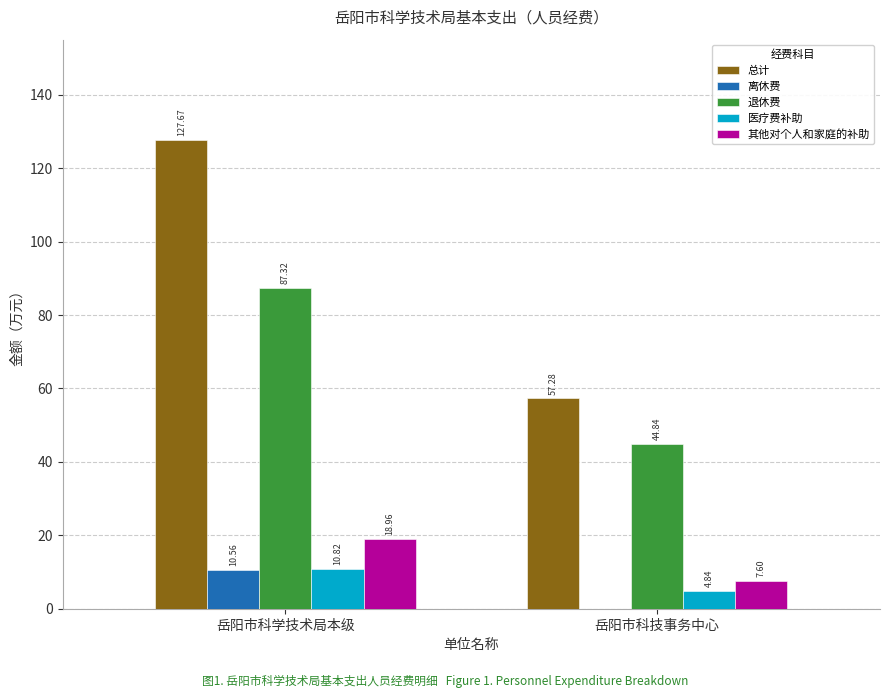

What is the difference between the 其他对个人和家庭的补助 values at 岳阳市科学技术局本级 and 岳阳市科技事务中心?

11.4